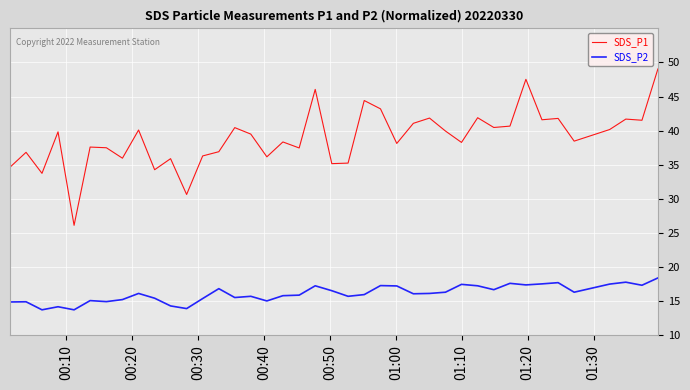

List the series in order of their overall mean, lowest first.

SDS_P2, SDS_P1